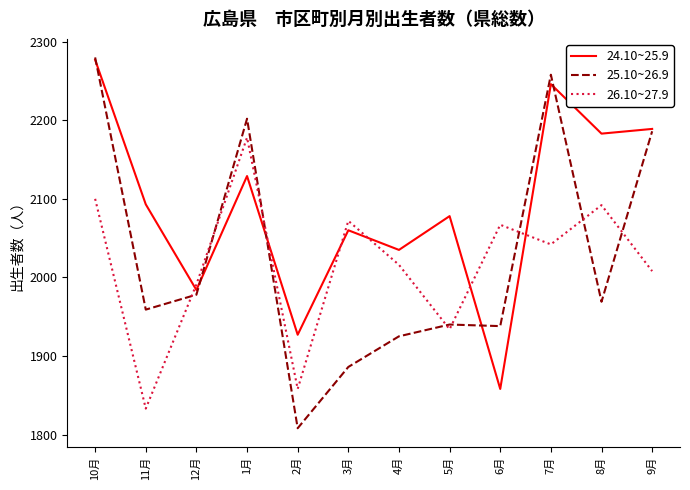

Which series changed the most between 10月 and 3月?

25.10~26.9